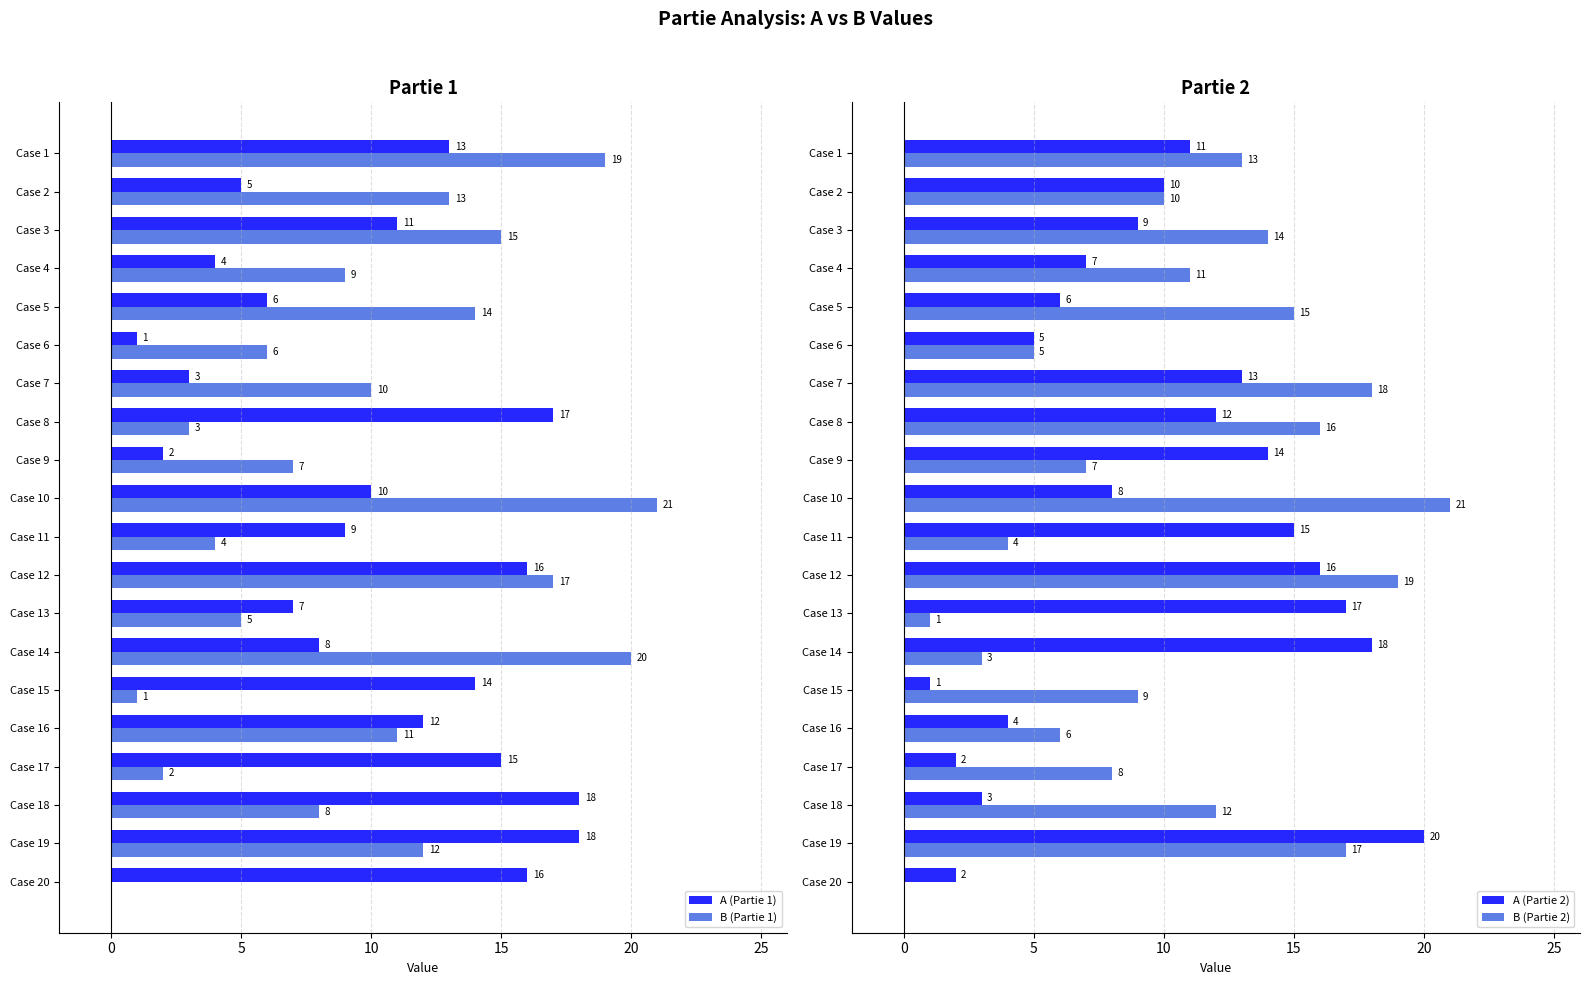

What is the sum of all A (Partie 2) values?

193